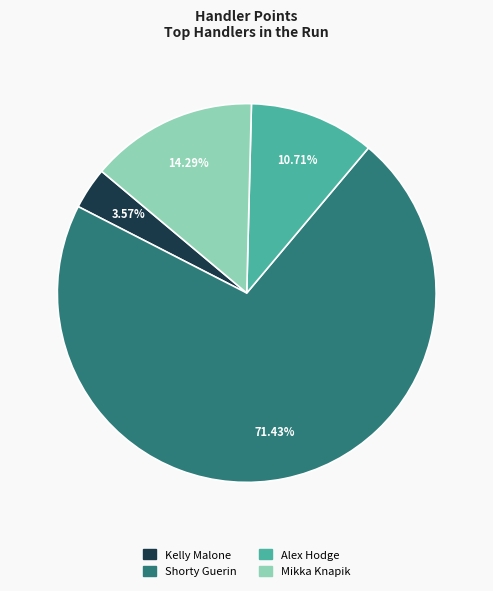

Combined, do Shorty Guerin and Kelly Malone account for over 50%?

Yes